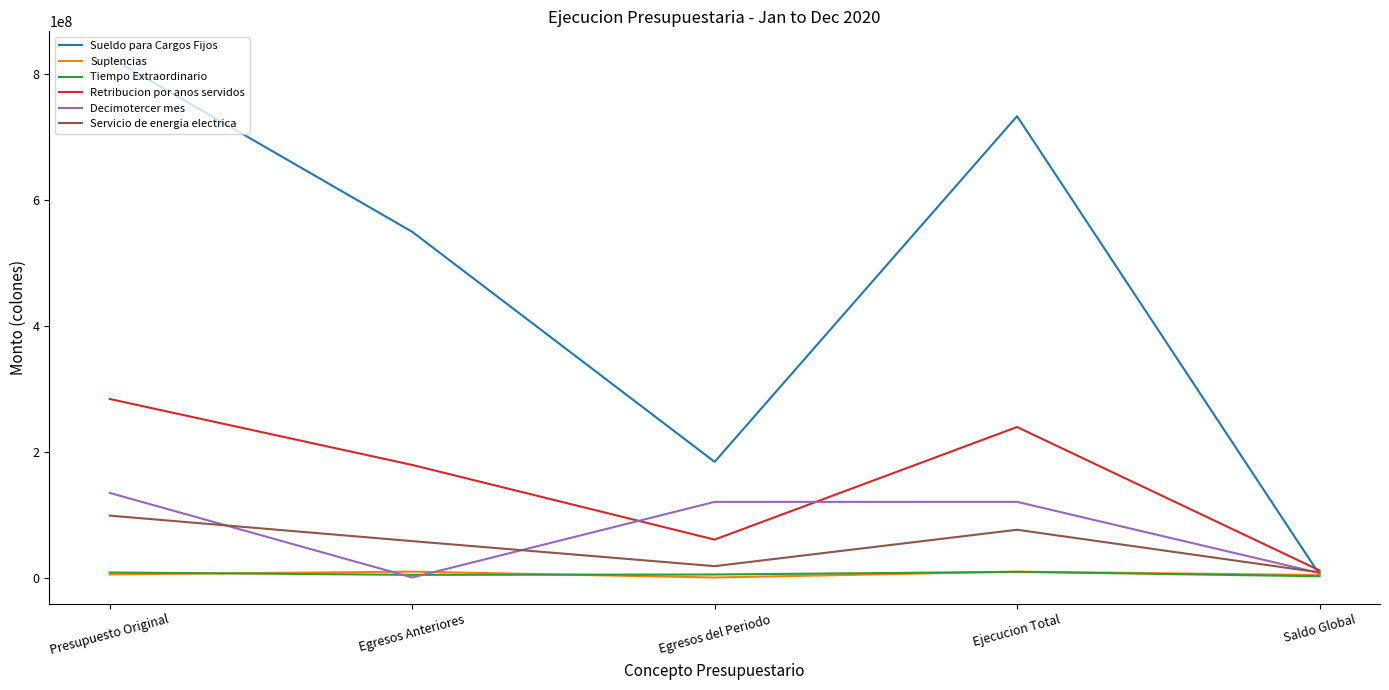

At which label does Sueldo para Cargos Fijos first exceed 549078721?

Presupuesto Original